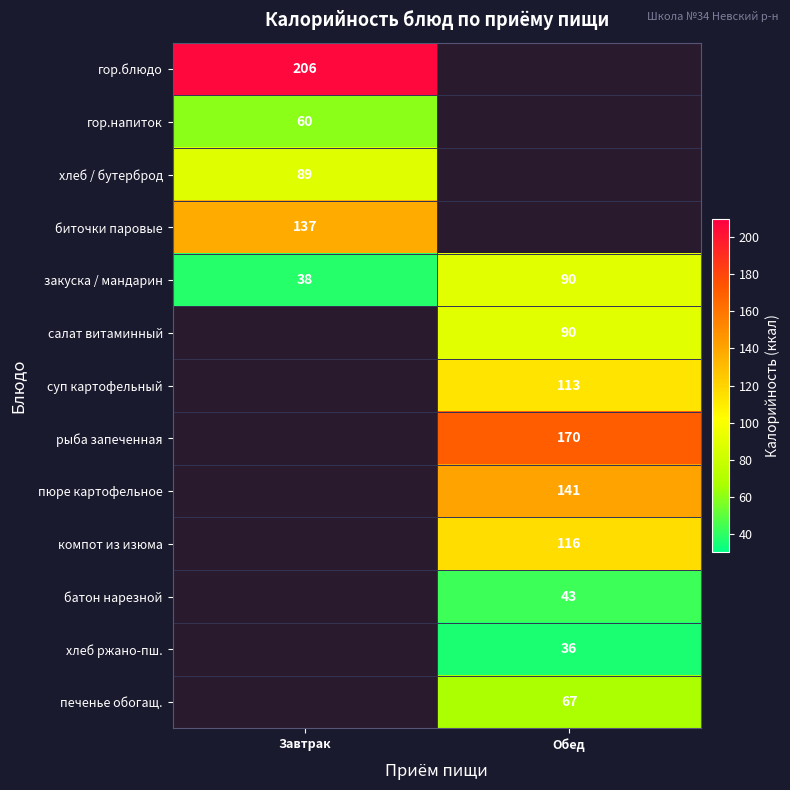

Is the value of гор.блюдо at Завтрак greater than the value of компот из изюма at Обед?

Yes